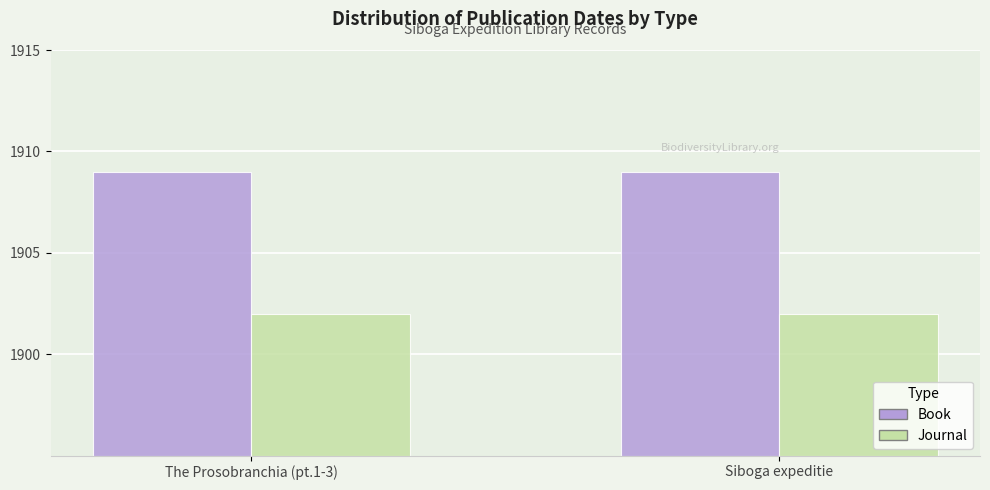

What is the difference between the highest and lowest values at The Prosobranchia (pt.1-3)?

7